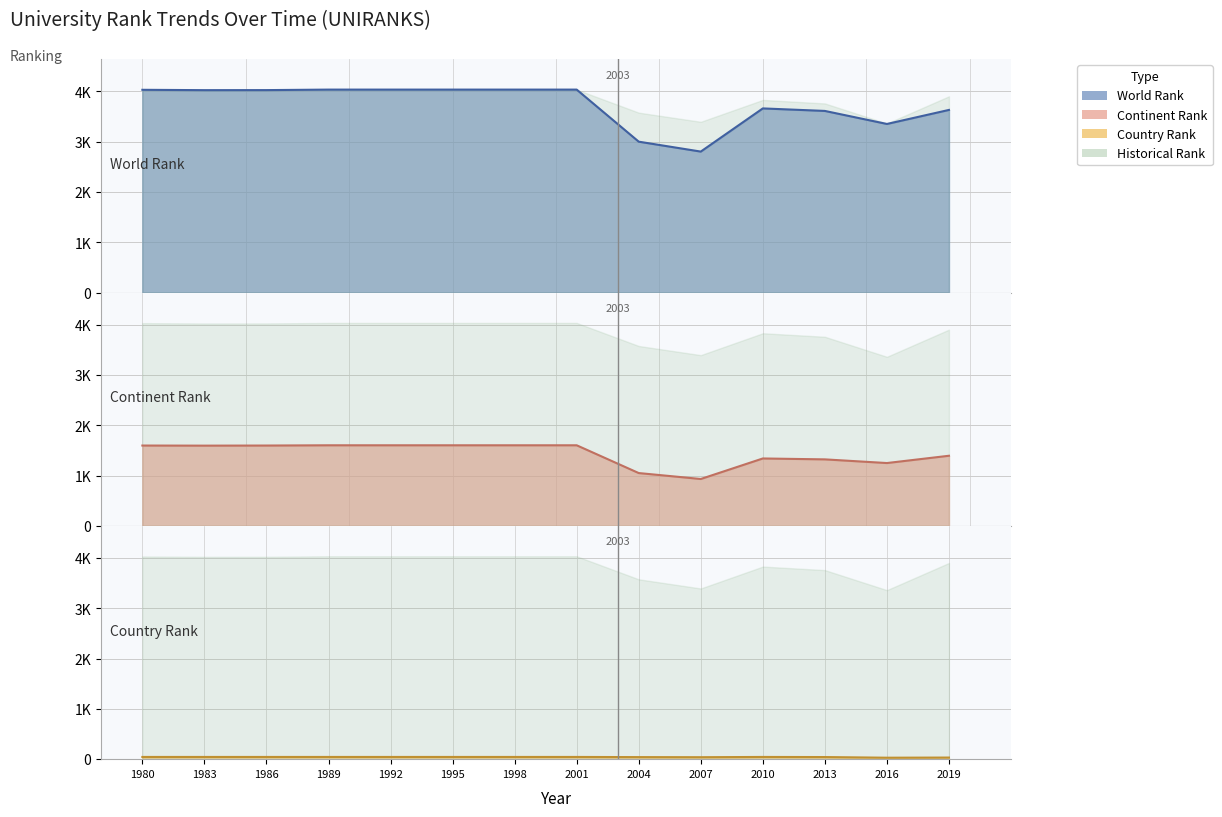

At which category is the sum across all series the highest?

1989